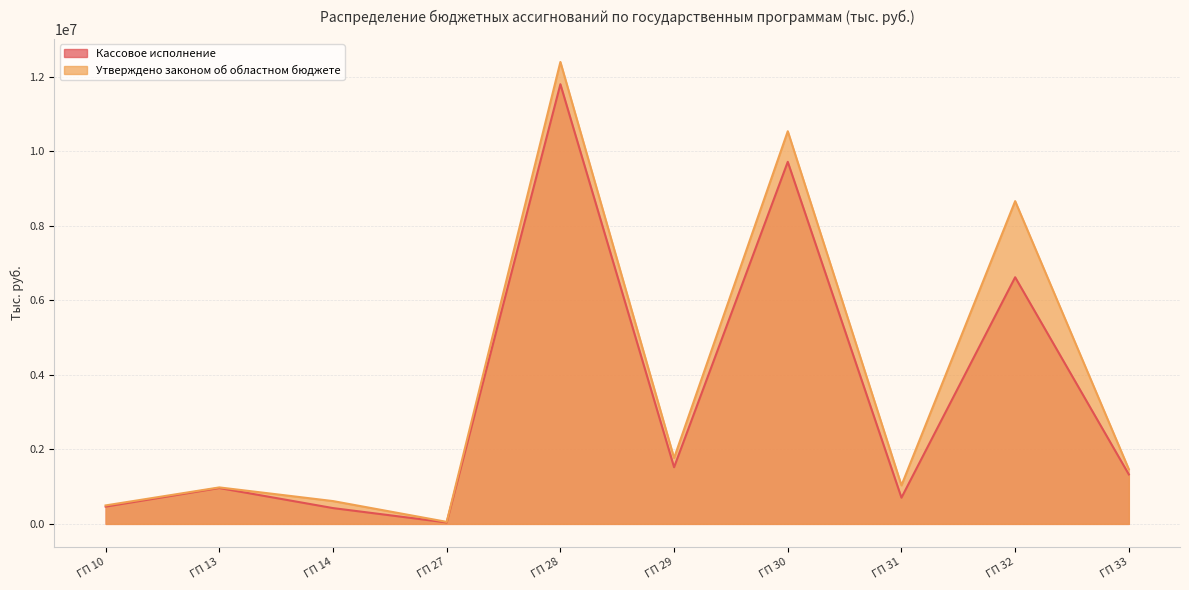

True or false: Кассовое исполнение and Утверждено законом об областном бюджете intersect in this chart.

False